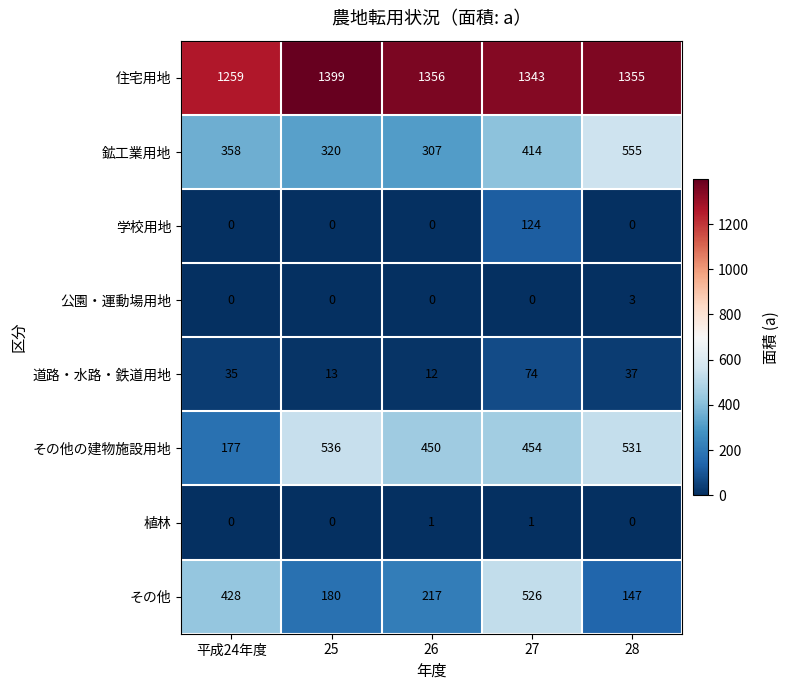

Count the number of categories in the chart.

5